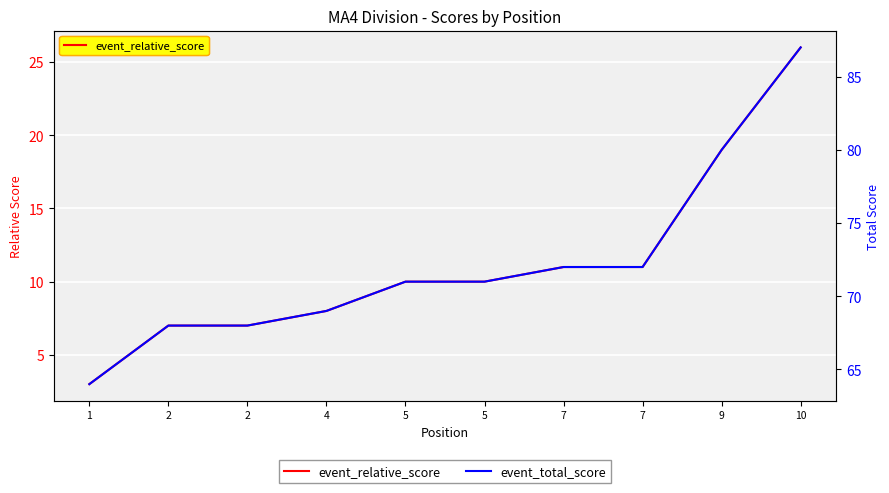

Is it true that event_total_score equals 47 at 5?

False